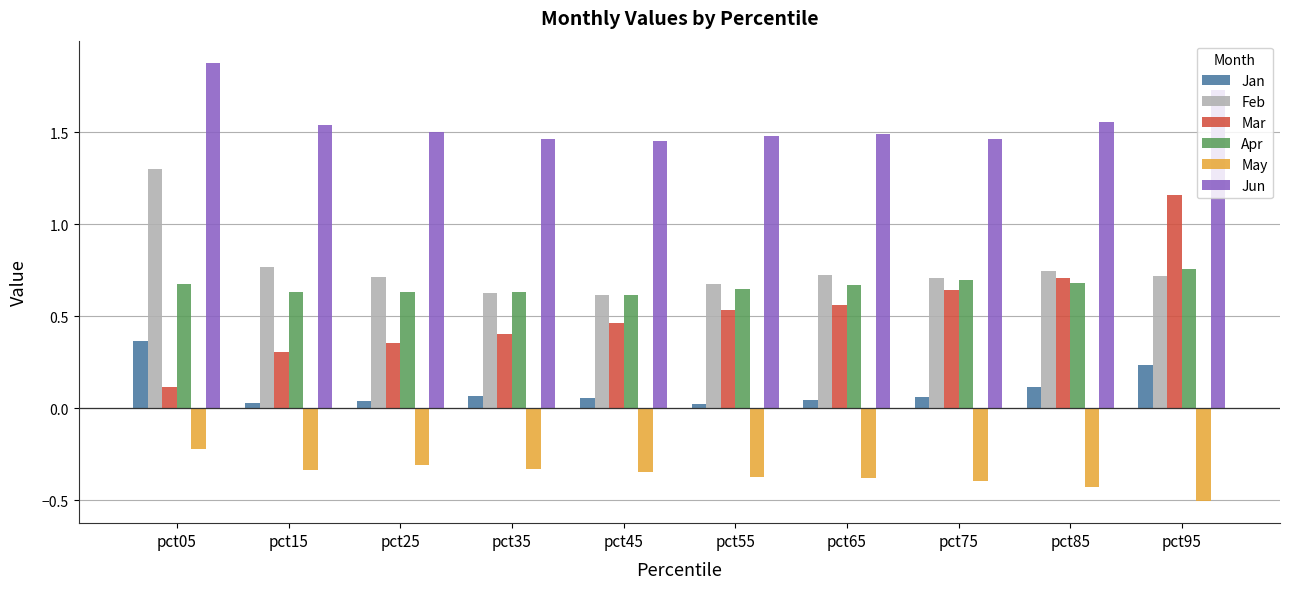

Between pct15 and pct95, which series saw the biggest shift?

Mar